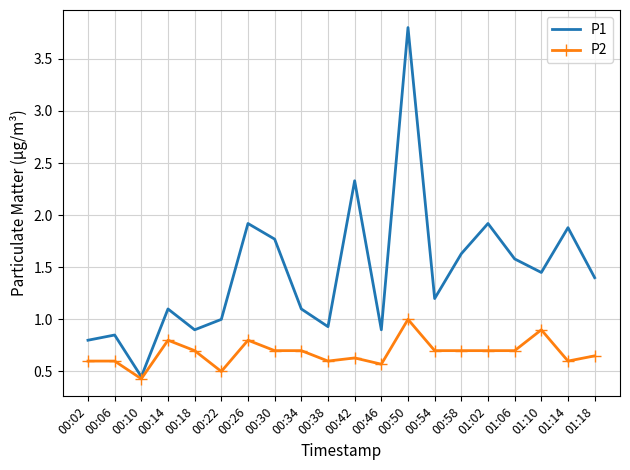

True or false: P2 has a value of 0.7 at 00:54.

True